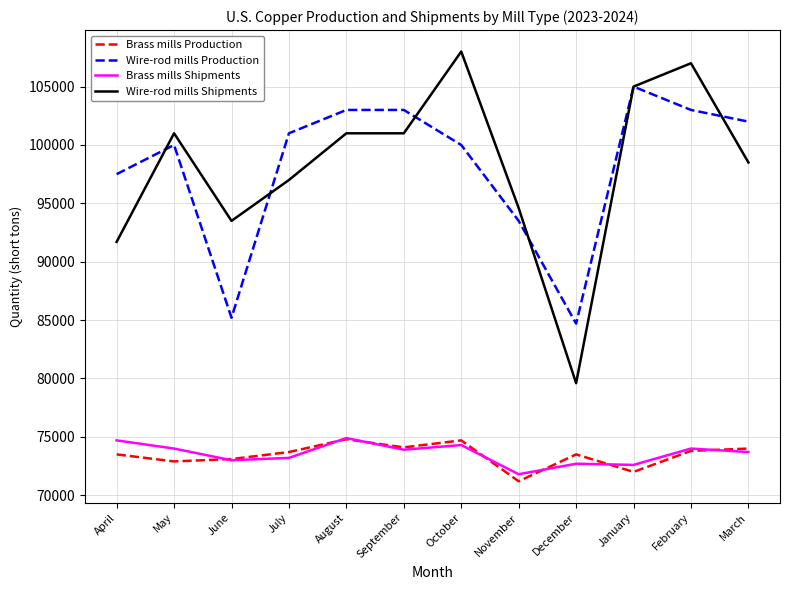

What value does the Brass mills Production series have at February, to the nearest 10?

73800